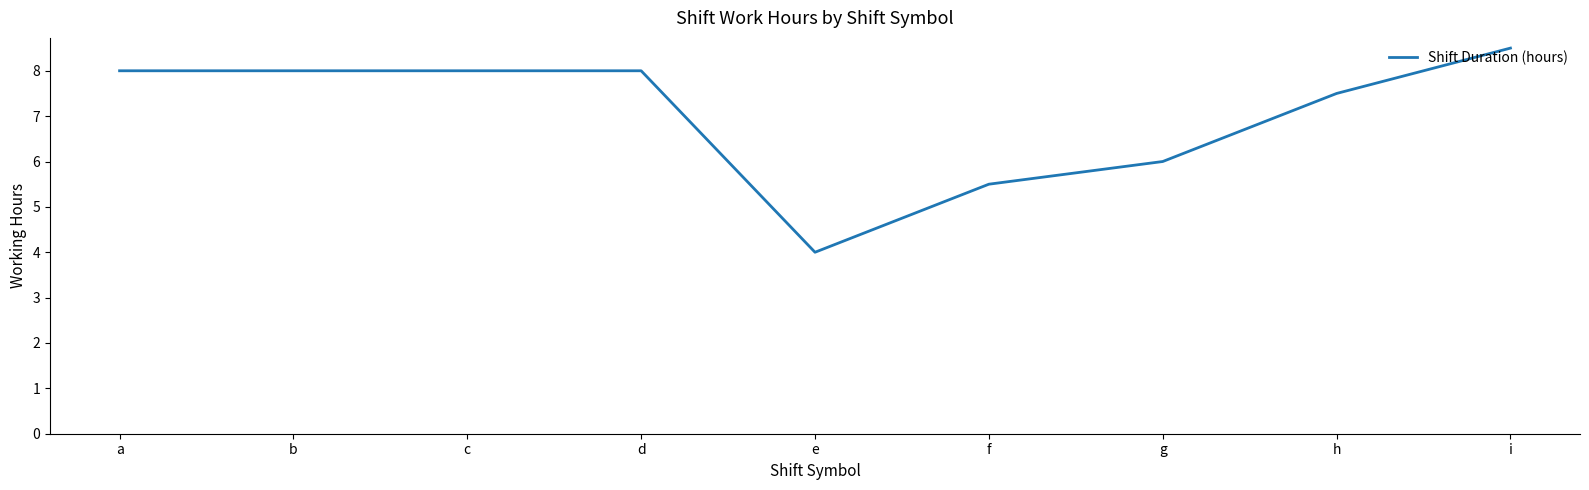

The value at c is 8.0. True or false?

True